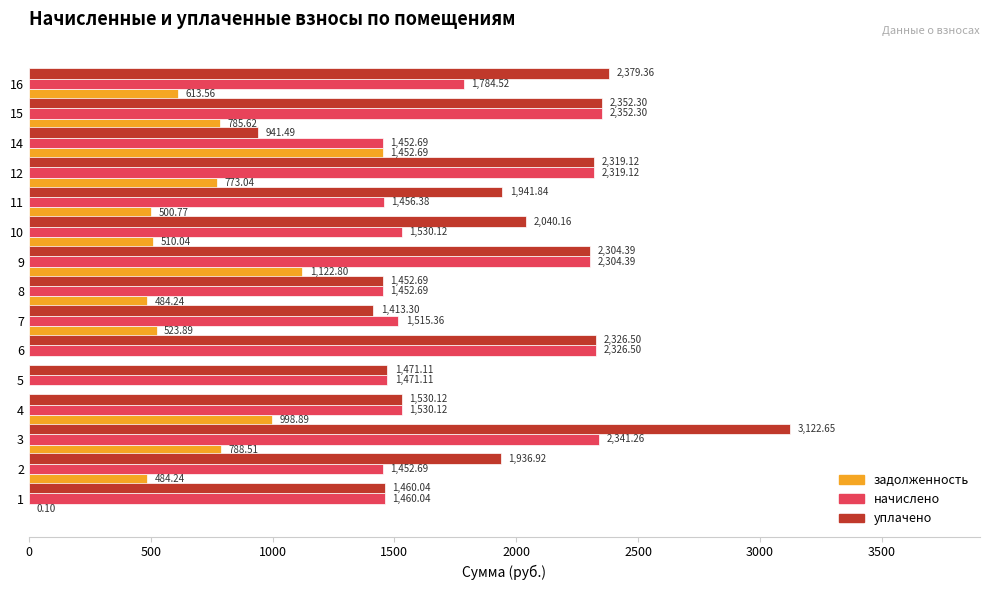

Read the начислено value at 9.

2304.4